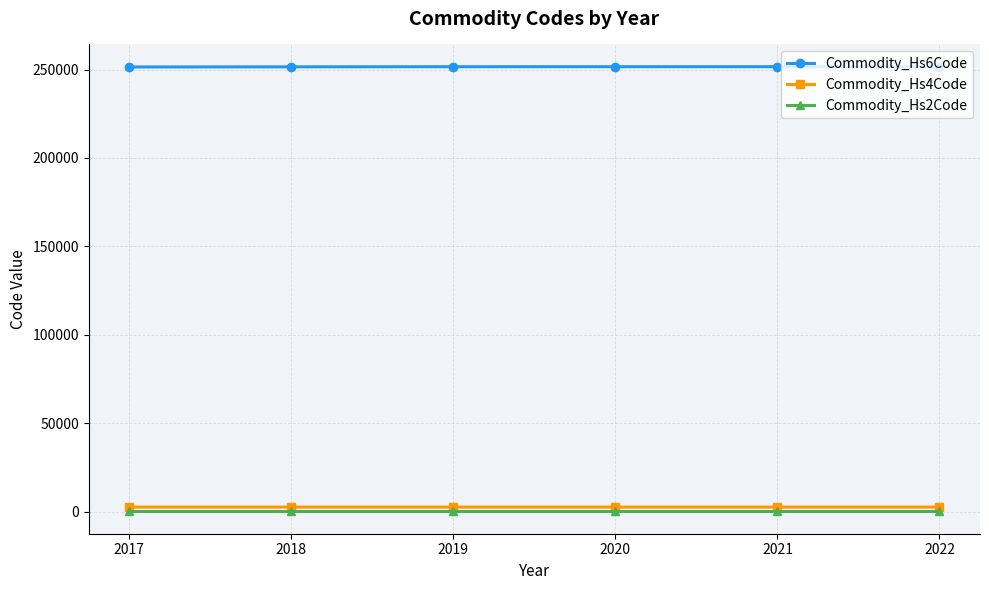

What is the greatest value displayed?

251620.0